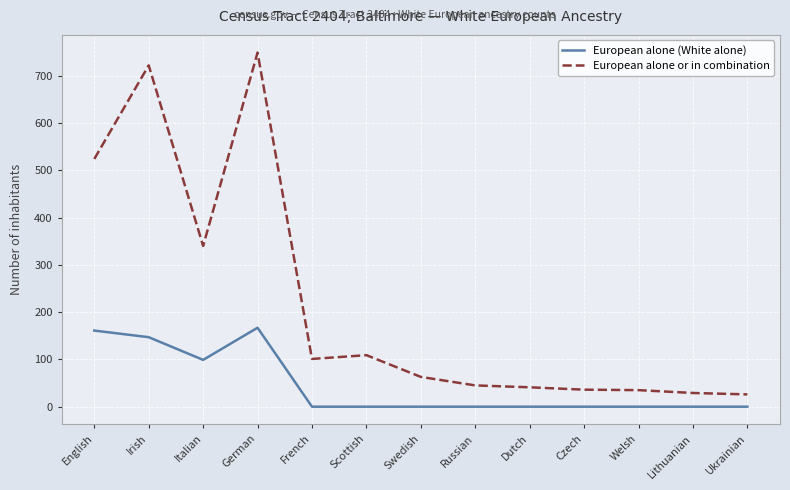

True or false: European alone (White alone) and European alone or in combination cross at least once.

False